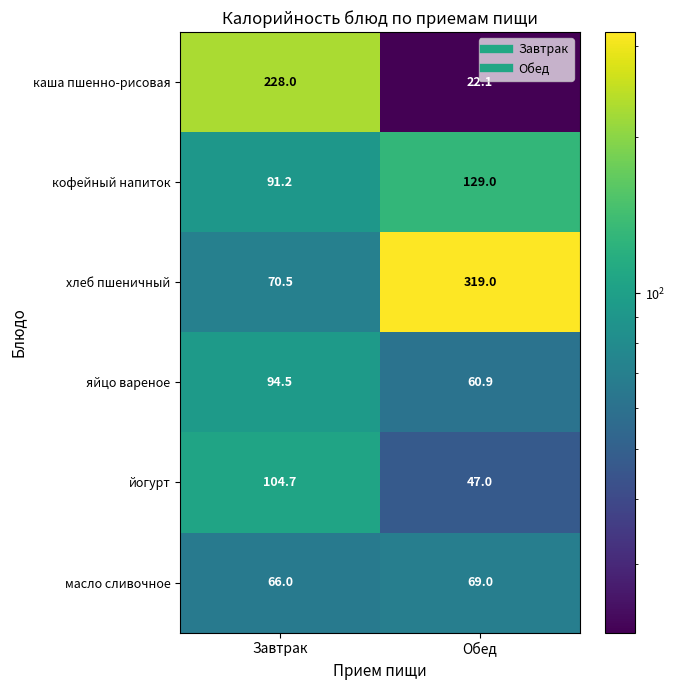

What is the sum of all кофейный напиток values?

220.2